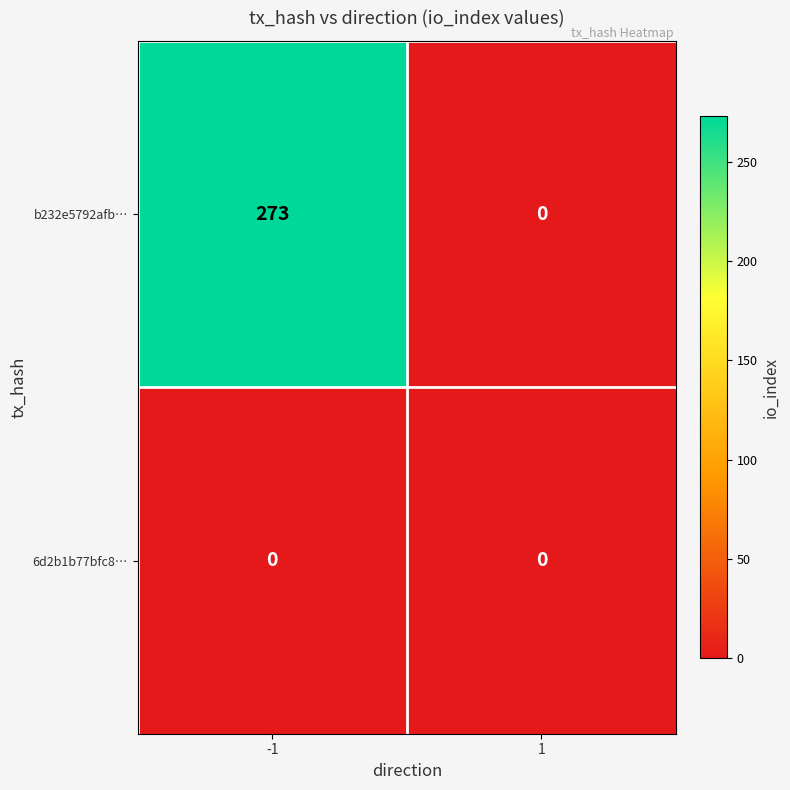

Which series has the largest total across all categories?

b232e5792afb…